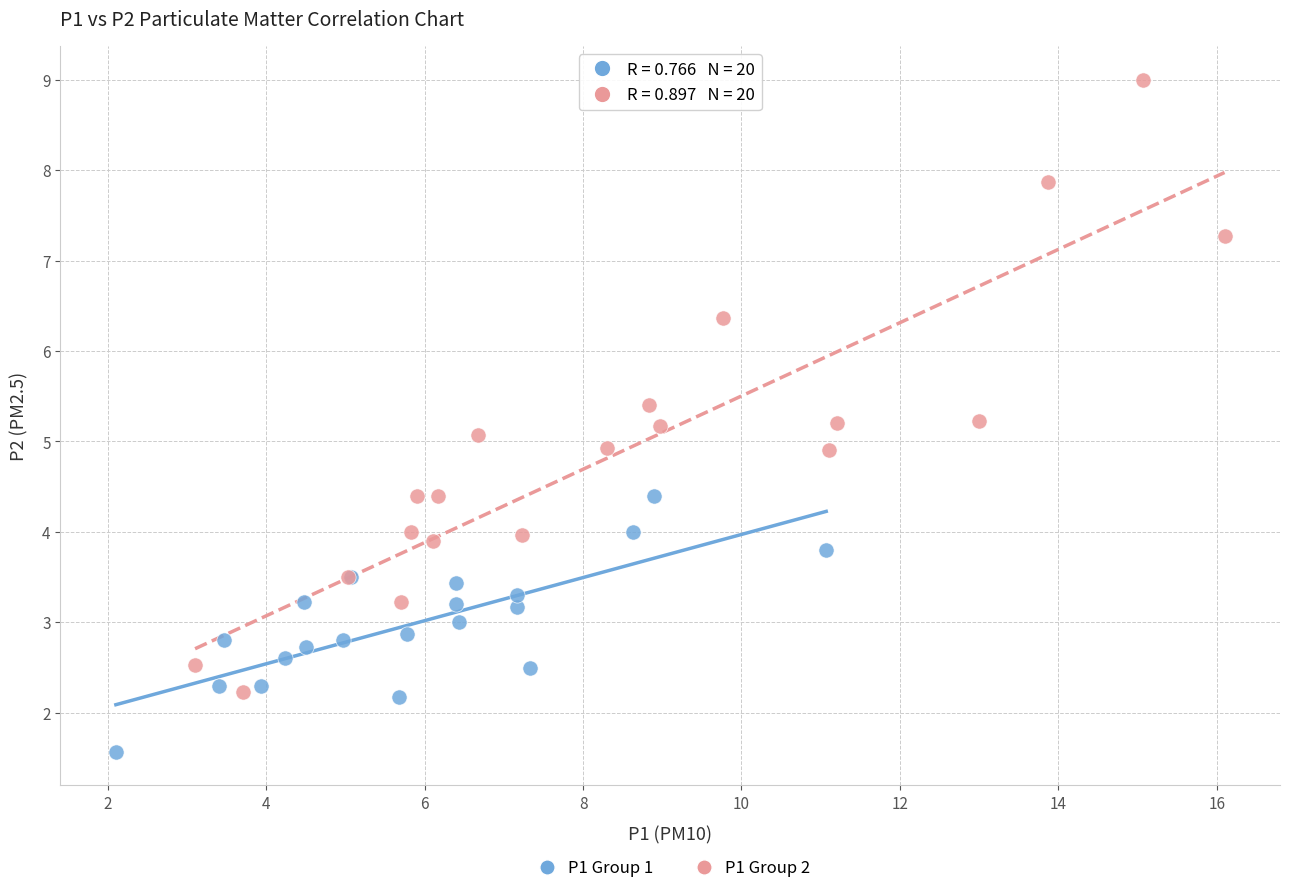

Which series contains the highest Y value?

P1 Group 2